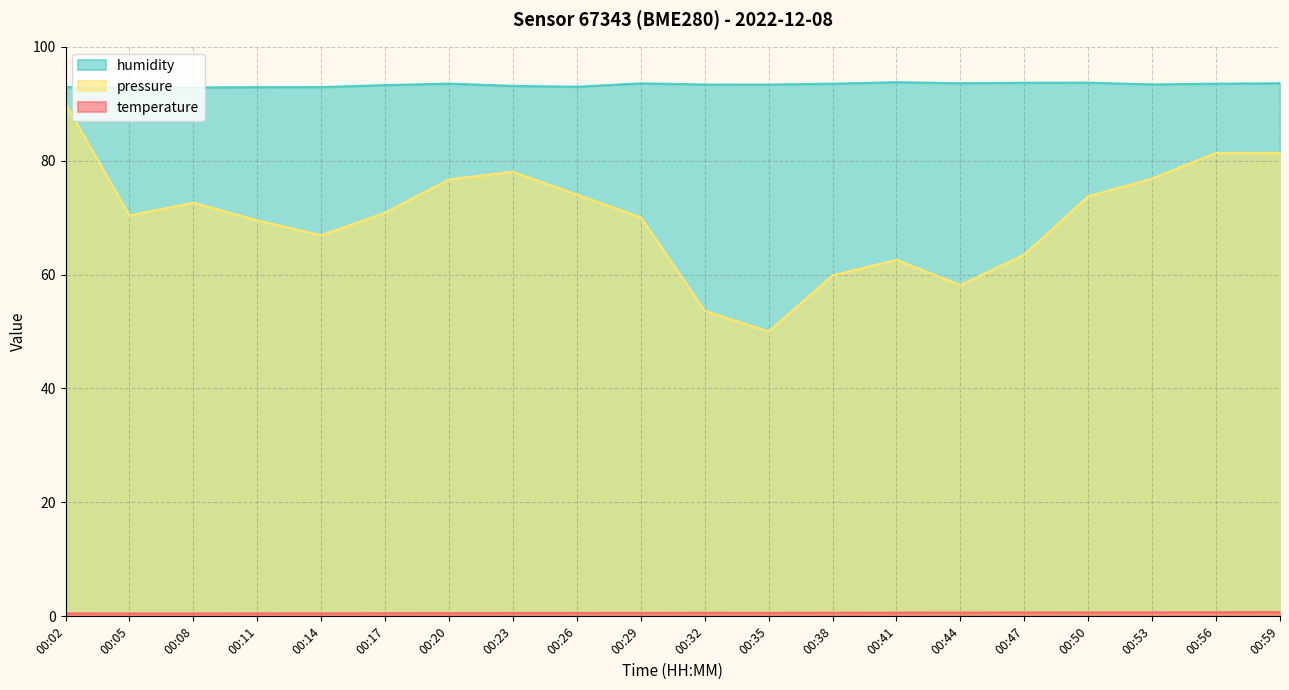

Reading left to right, what are all the values shown in this chart?

temperature: 0.5	0.5	0.5	0.5	0.5	0.6	0.6	0.6	0.6	0.6	0.6	0.6	0.6	0.7	0.7	0.7	0.7	0.7	0.7	0.7
humidity: 92.9	92.8	92.8	92.9	92.9	93.2	93.5	93.1	93.0	93.6	93.3	93.3	93.5	93.8	93.6	93.7	93.7	93.4	93.5	93.6
pressure_norm: 90.0	70.4	72.6	69.5	66.9	70.9	76.7	78.0	74.0	70.1	53.6	50.0	59.8	62.6	58.1	63.5	73.7	76.9	81.3	81.4